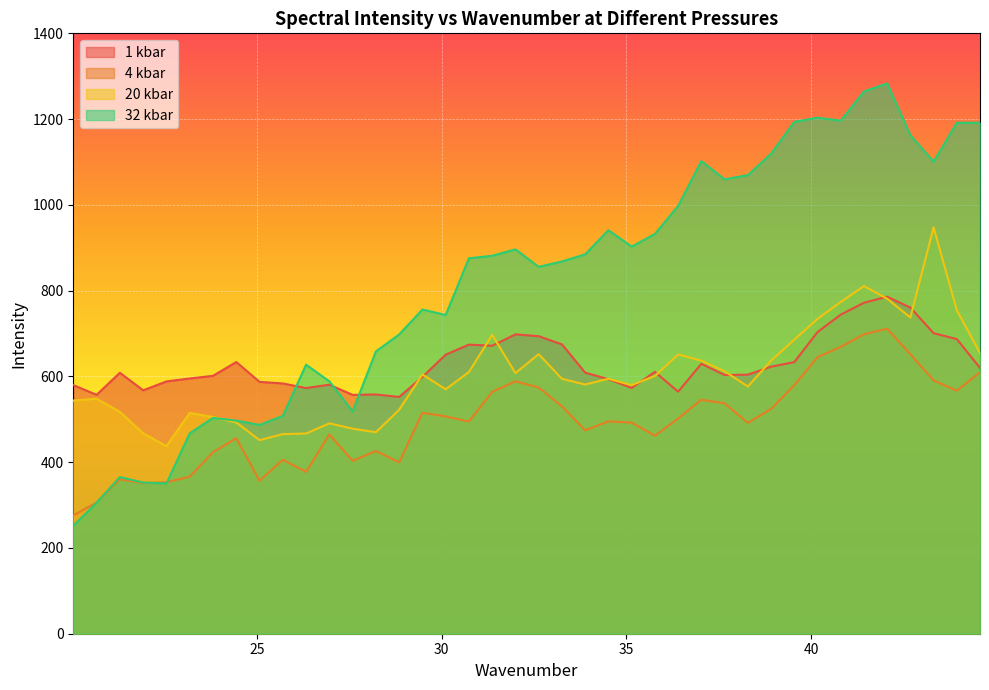

Which series has the largest range (max minus min)?

32 kbar